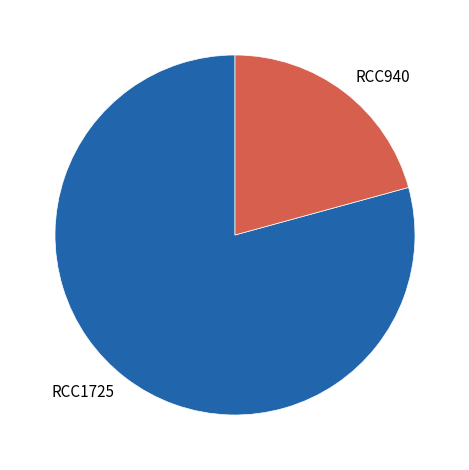

Which has a higher value, RCC940 or RCC1725?

RCC1725